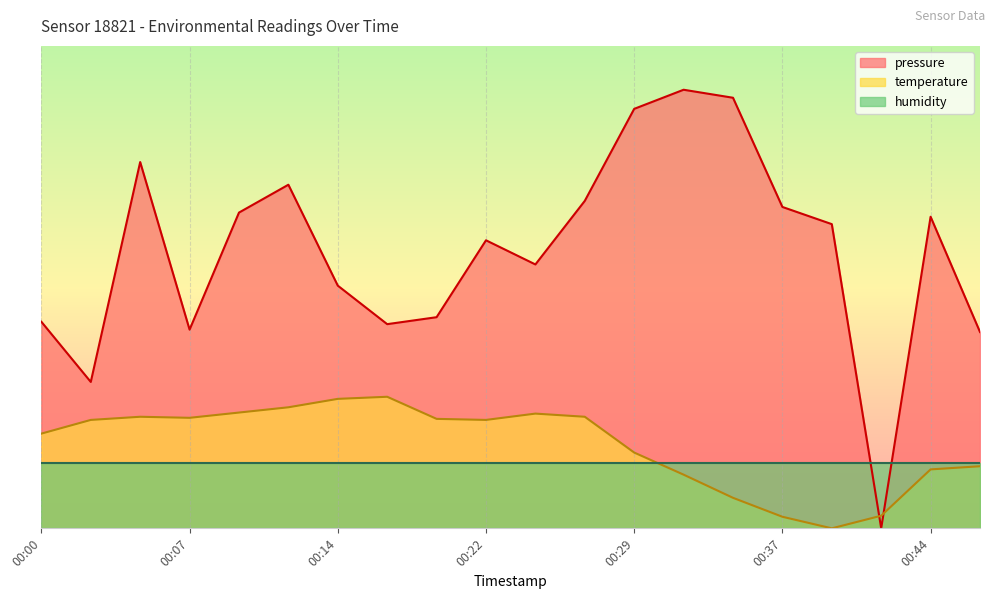

What are all the series names shown in the legend?

pressure, temperature, humidity